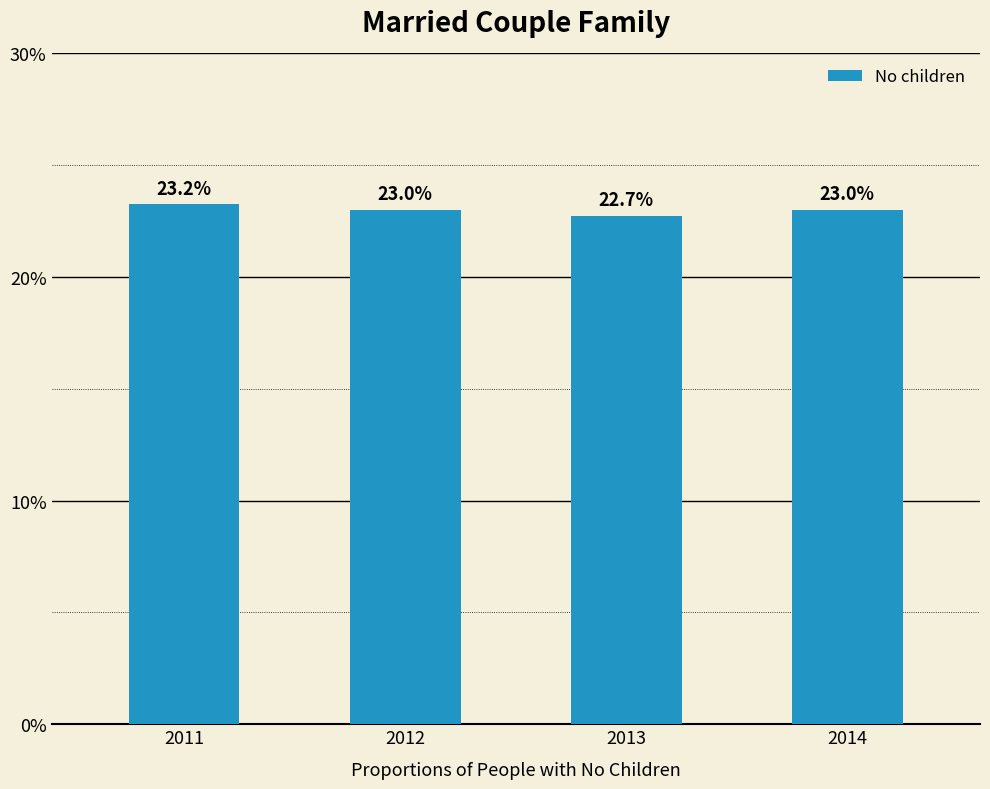

Reading left to right, list all the values displayed in this chart.

0.2	0.2	0.2	0.2